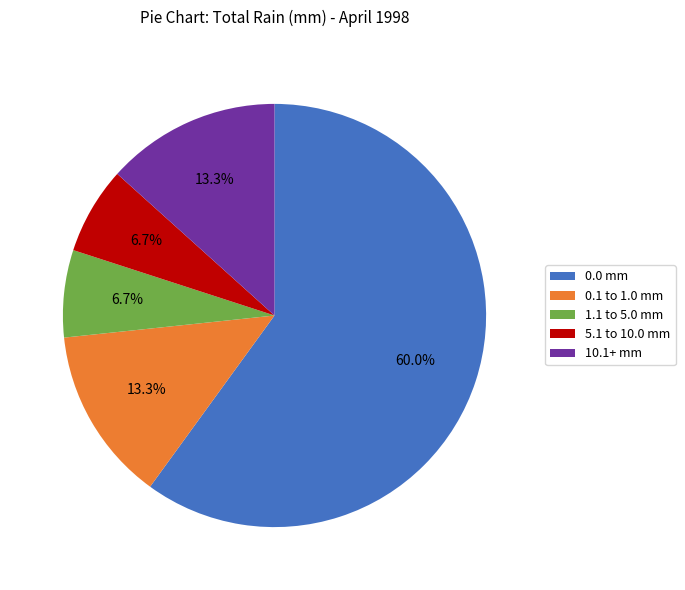

What is the largest slice in the pie chart?

0.0 mm